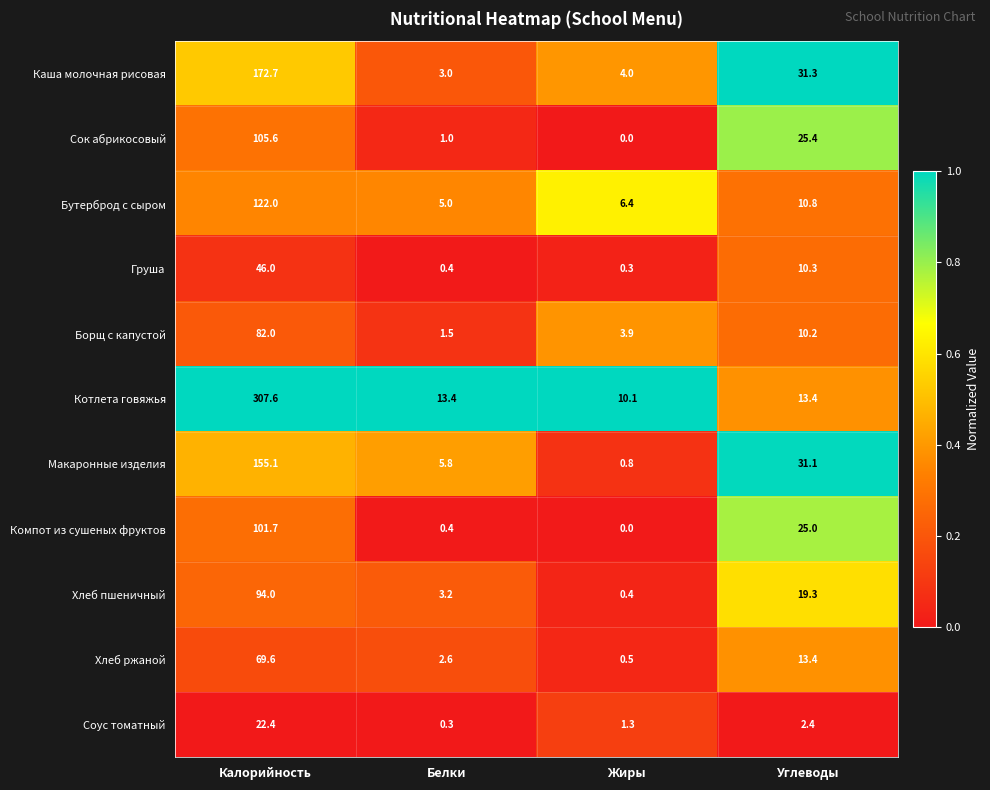

What is the difference between the maximum and minimum values in the Макаронные изделия series?

154.3